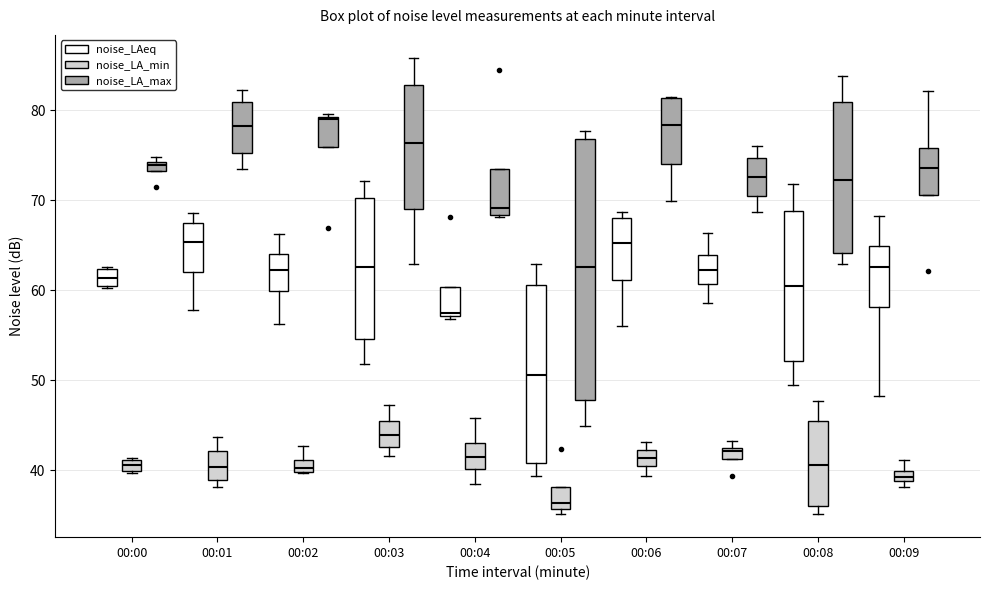

Where does the median line of the box for 00:00 (noise_LAeq) sit on the y-axis? The values are not printed on the chart, so give them approximately, as read against the axis.

61